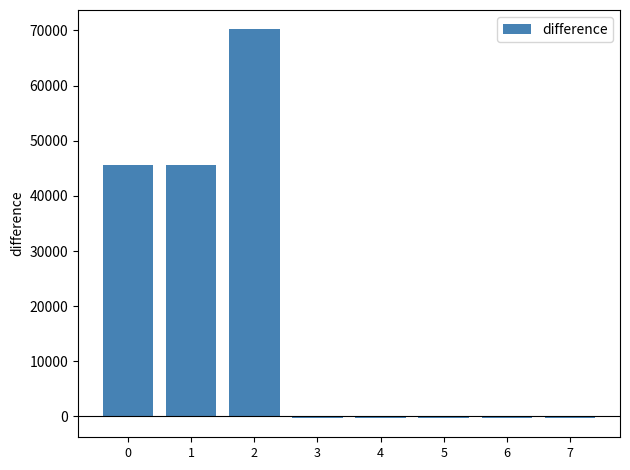

Reading left to right, extract all data points from this chart.

0=45672.6	1=45672.6	2=70181.6	3=-251.7	4=-251.7	5=-251.7	6=-251.7	7=-251.7